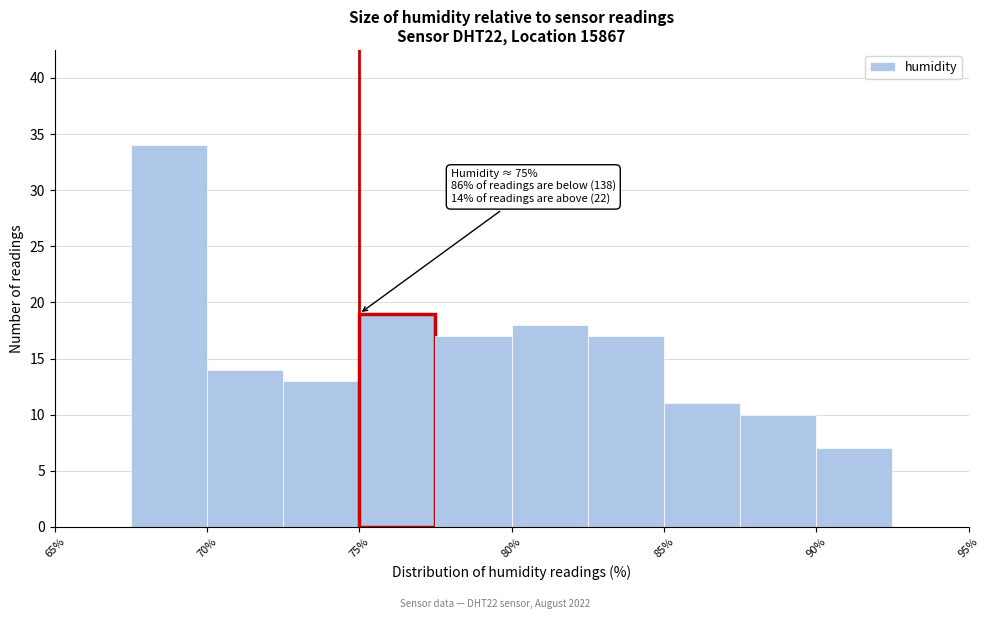

Over which range of the x-axis is the bar tallest?

67.5 to 70.0